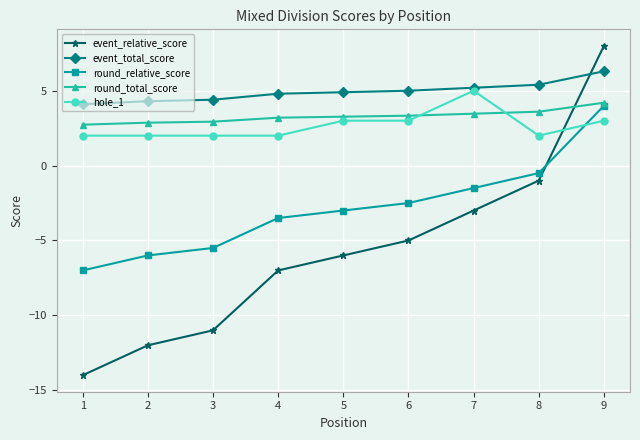

Which category has the highest value in the round_relative_score series?

9